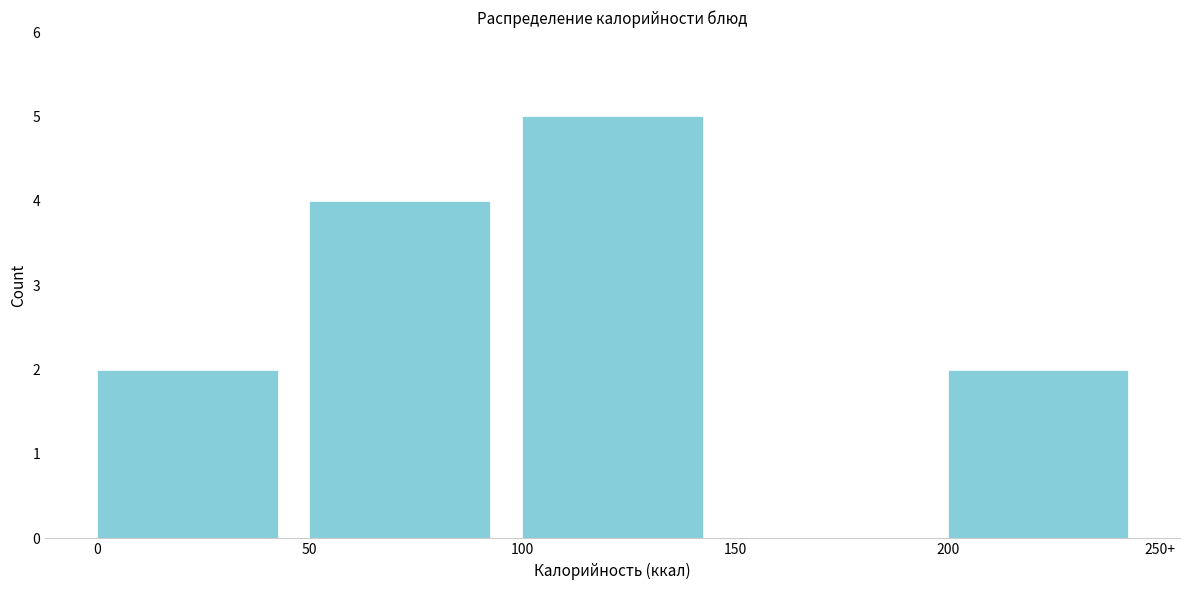

Reading right to left, what are all the values shown in this chart?

200=2	150=0	100=5	50=4	0=2